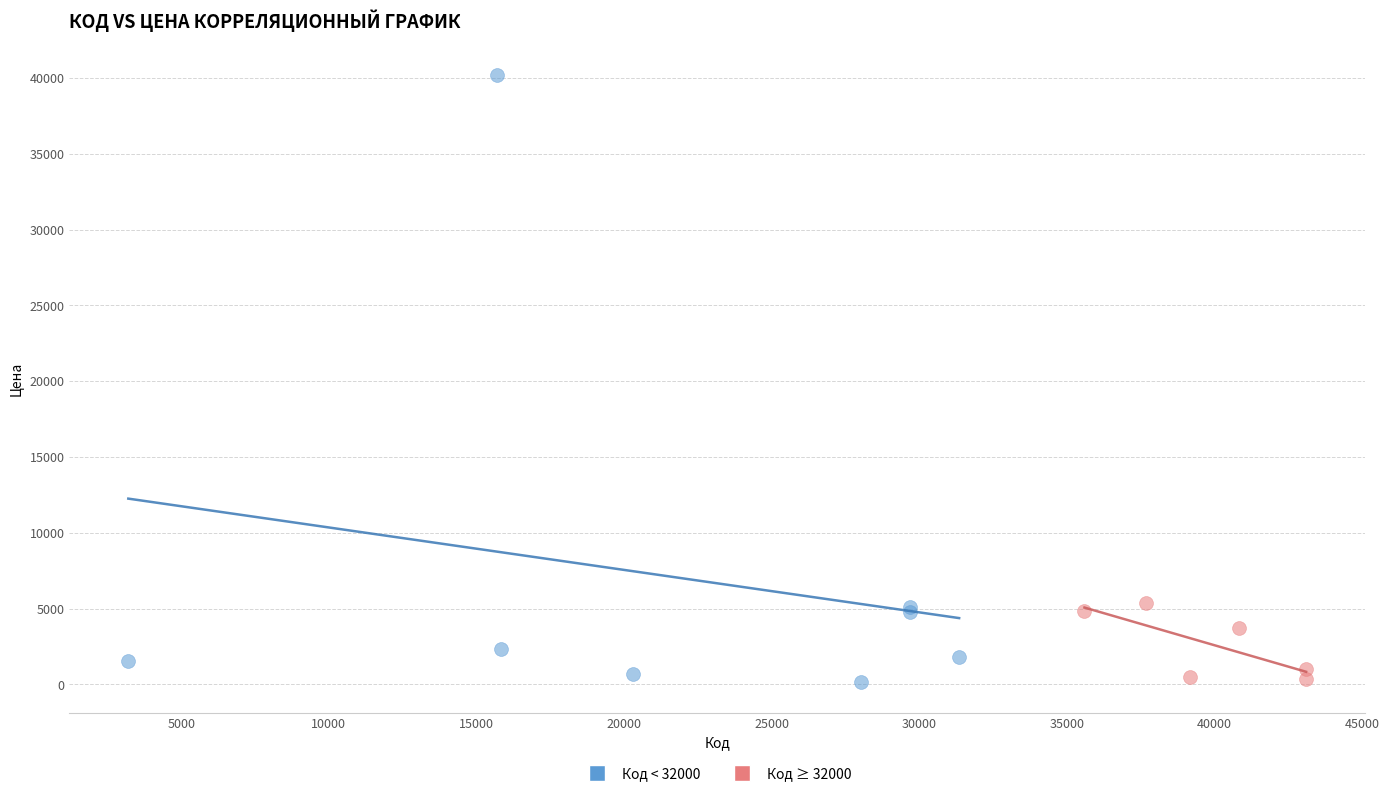

Which series reaches the maximum Y coordinate?

Код < 32000